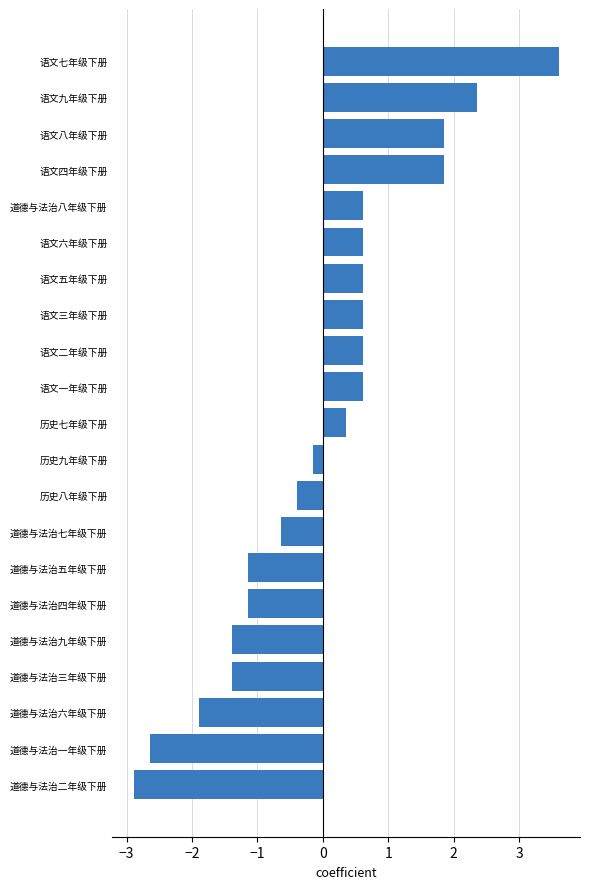

What is the sum of the values at 语文八年级下册 and 历史七年级下册?

2.2